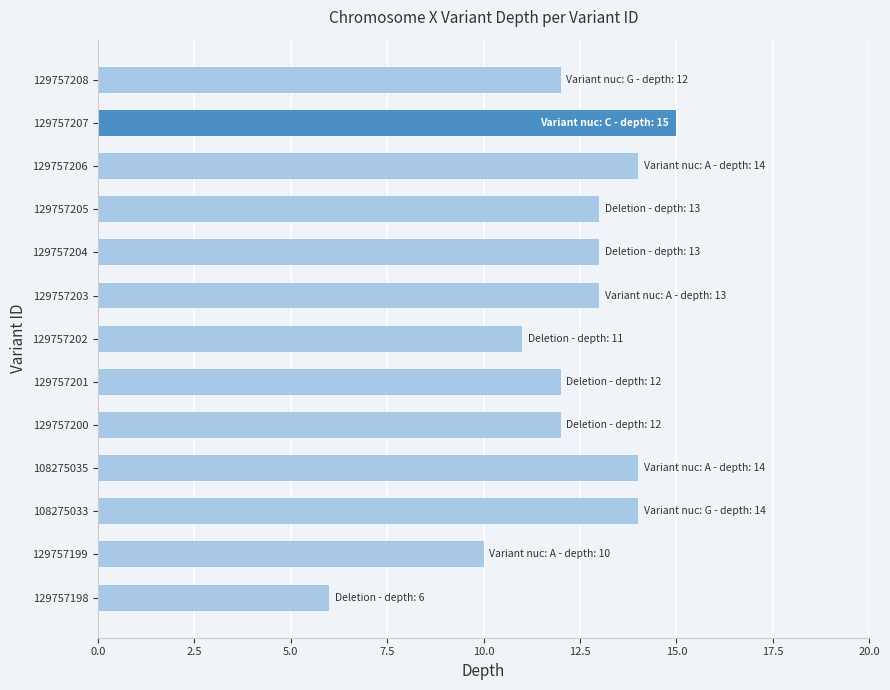

What is the change in value from 129757201 to 129757206?

+2